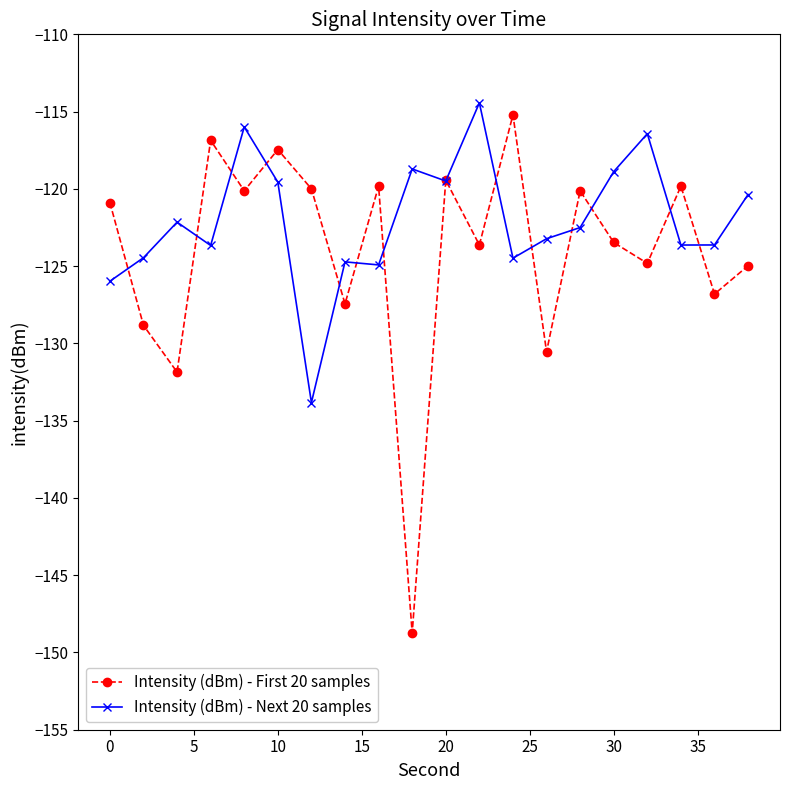

How many interior local valleys does the Intensity (dBm) - First 20 samples series have?

8